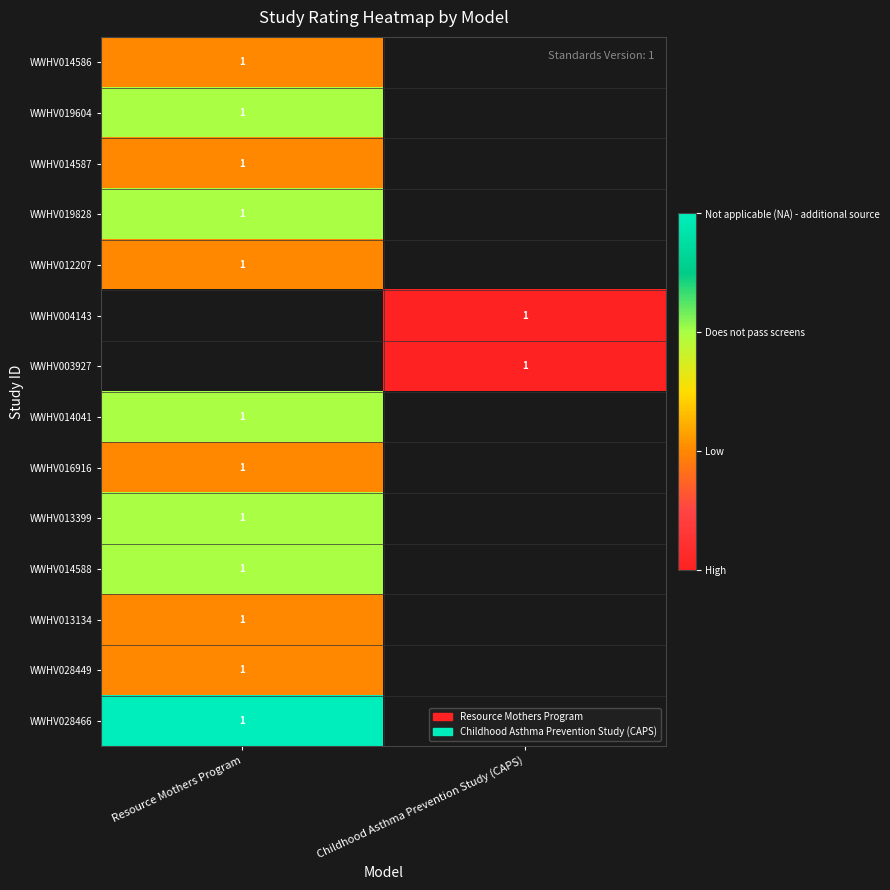

How many distinct data groups are displayed?

14